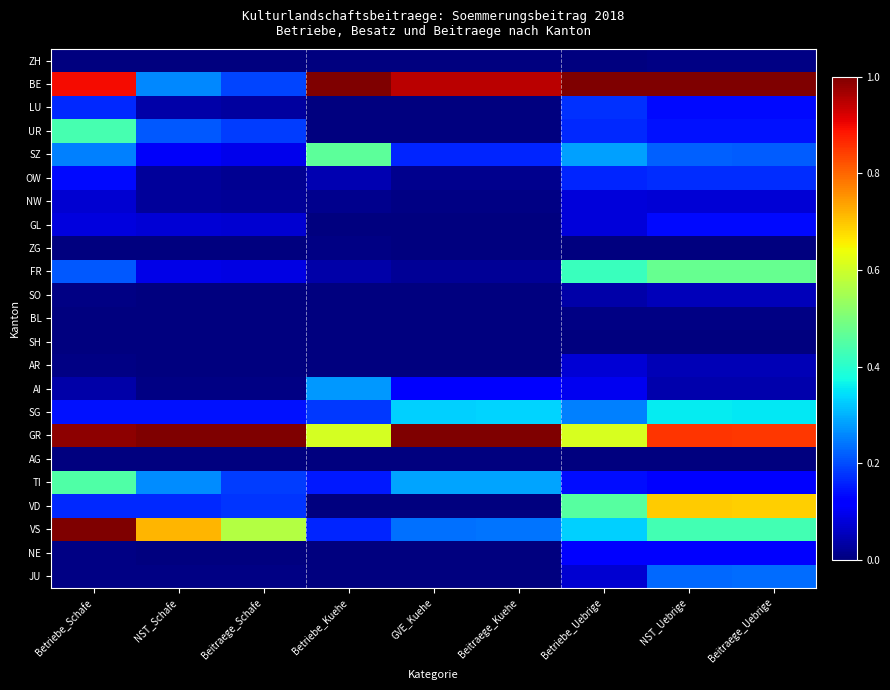

At which category is the sum across all series the highest?

NST_Uebrige